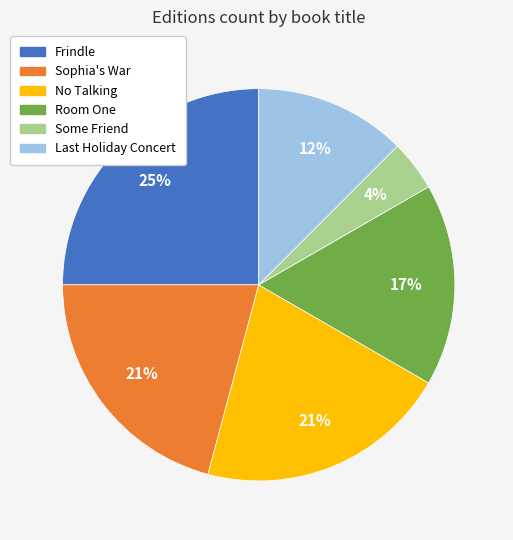

How many segments does this pie chart have?

6